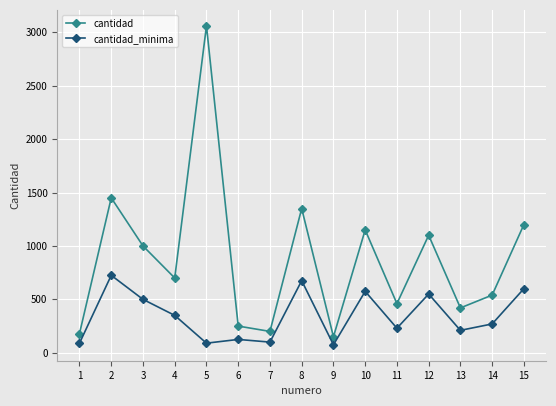

True or false: cantidad and cantidad_minima intersect in this chart.

False